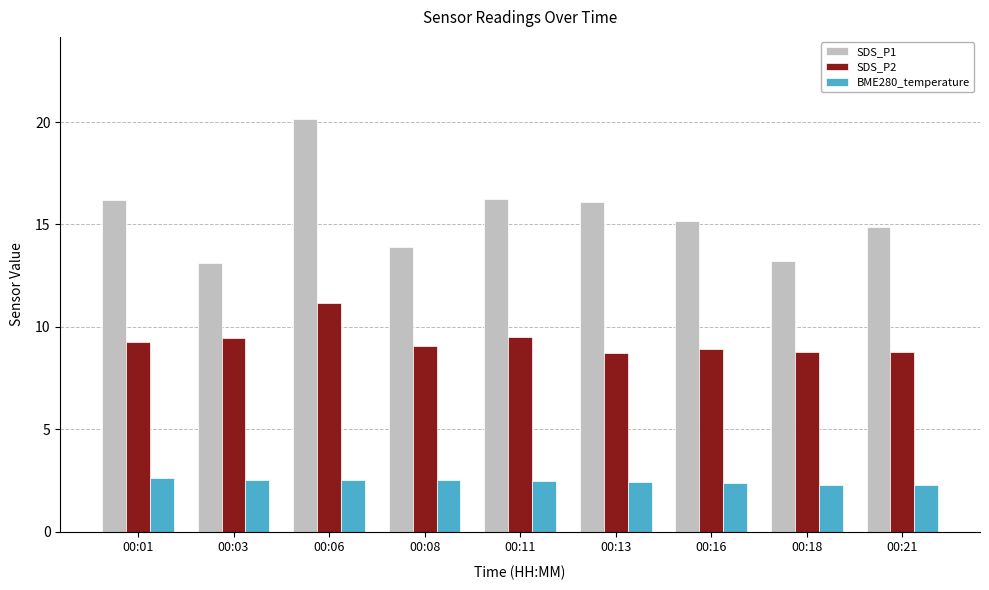

What is the difference between the maximum and minimum values in the SDS_P1 series?

7.0